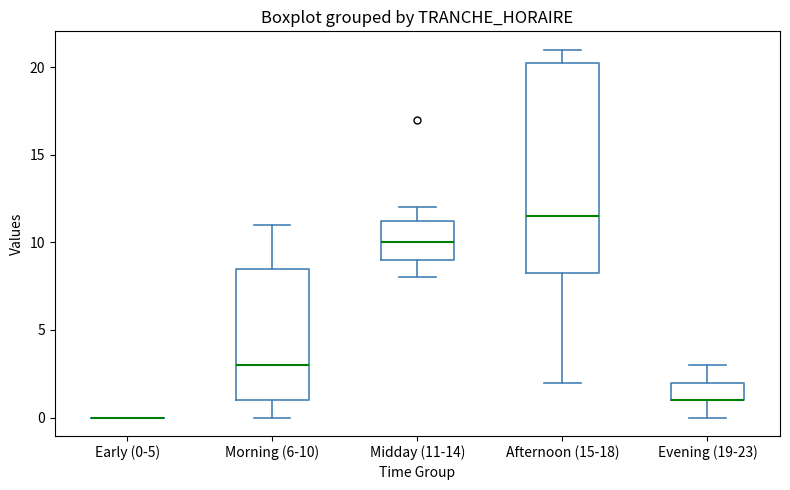

Reading left to right, read every box against the y-axis: the position of its median line, the range the box covers, and the ends of its whiskers. The values are not printed on the chart, so give them approximately, as read against the axis.

Early (0-5): box collapsed to a line at 0.0, whiskers 0.0 to 0.0
Morning (6-10): median 3.0, box 1.0 to 8.5, whiskers 0.0 to 11.0
Midday (11-14): median 10.0, box 9.0 to 11.5, whiskers 8.0 to 12.0
Afternoon (15-18): median 11.5, box 8.5 to 20.5, whiskers 2.0 to 21.0
Evening (19-23): median 1.0 (drawn on the box's lower edge), box 1.0 to 2.0, whiskers 0.0 to 3.0